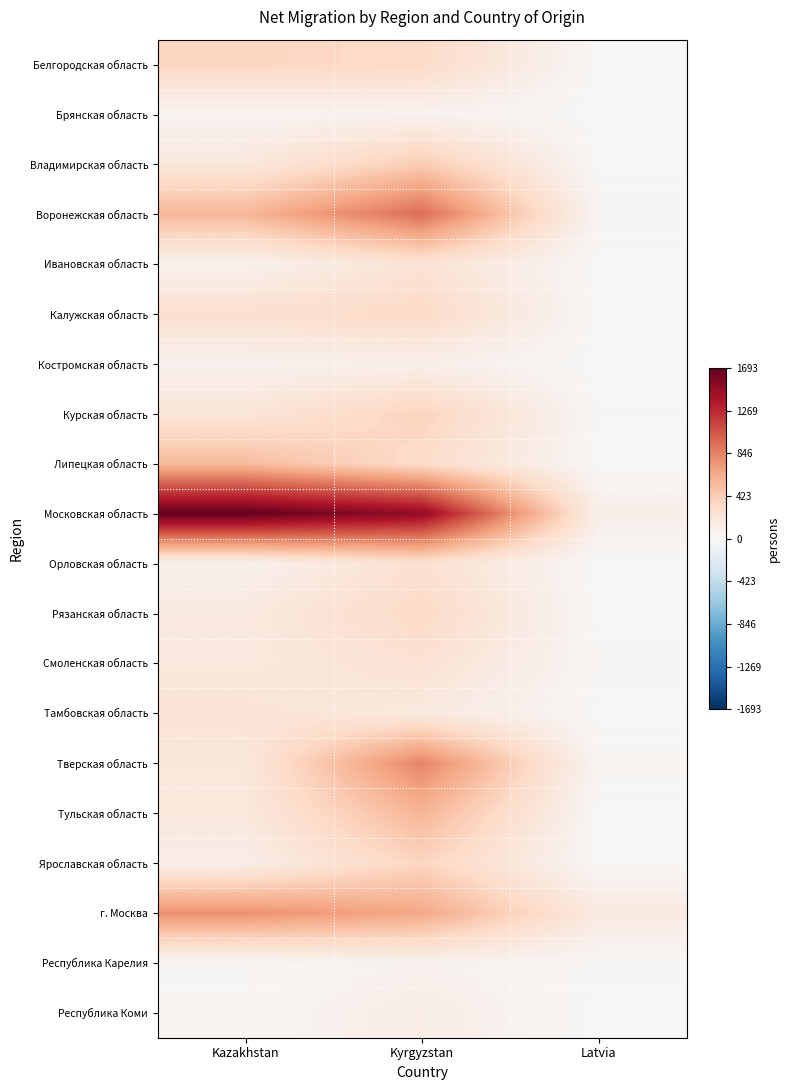

Which series has the largest total across all categories?

Московская область